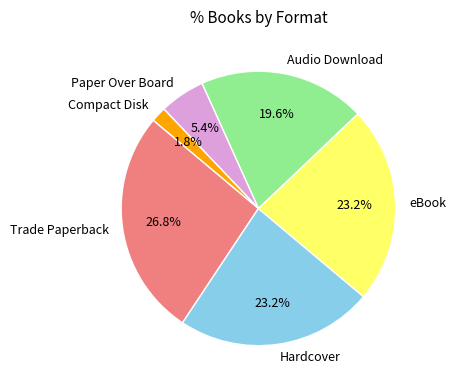

How many segments does this pie chart have?

6